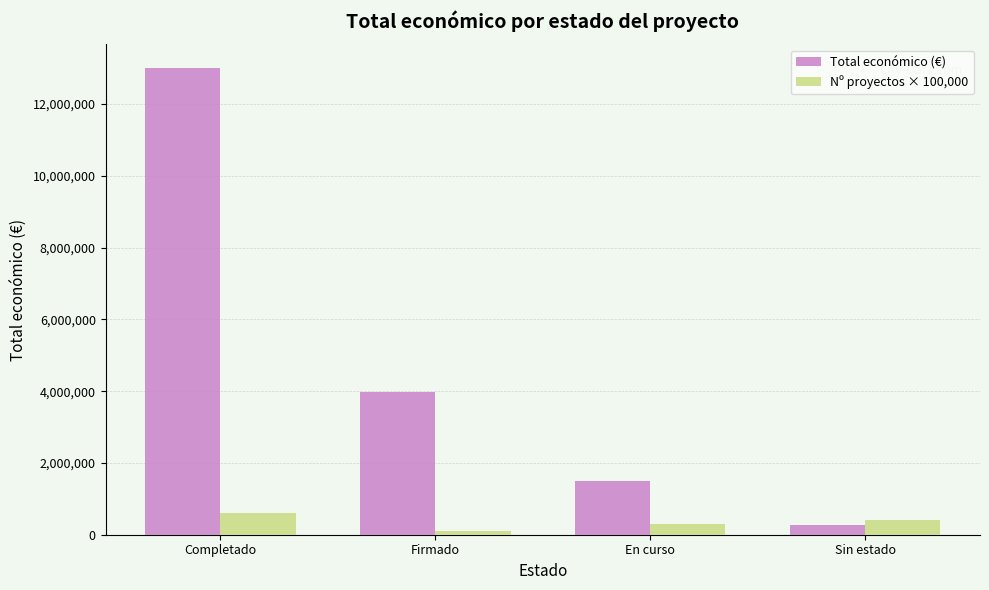

What is the total value across all series at Completado?

13614513